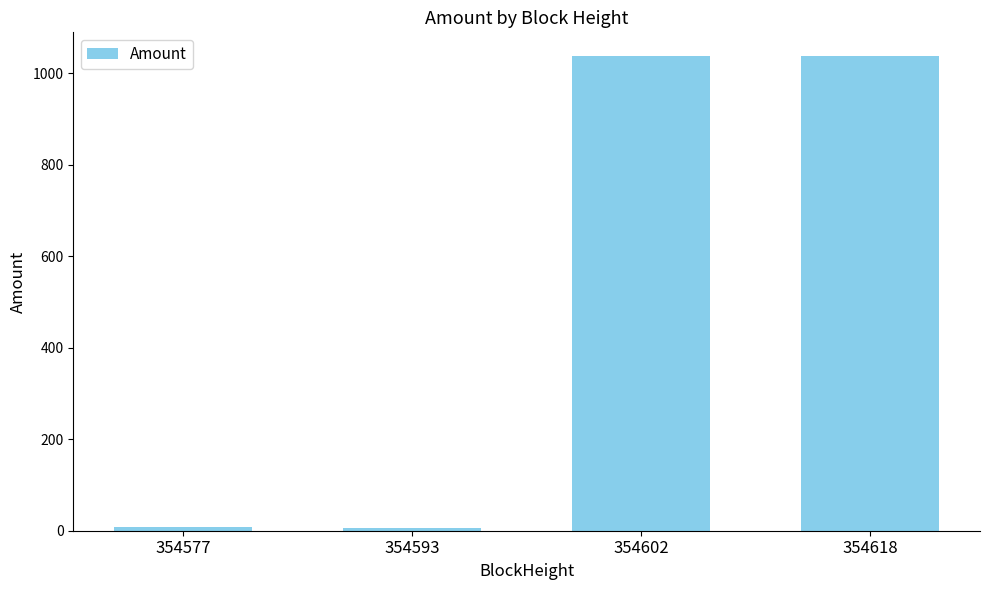

True or false: the data shows 6.5 at 354593.

True